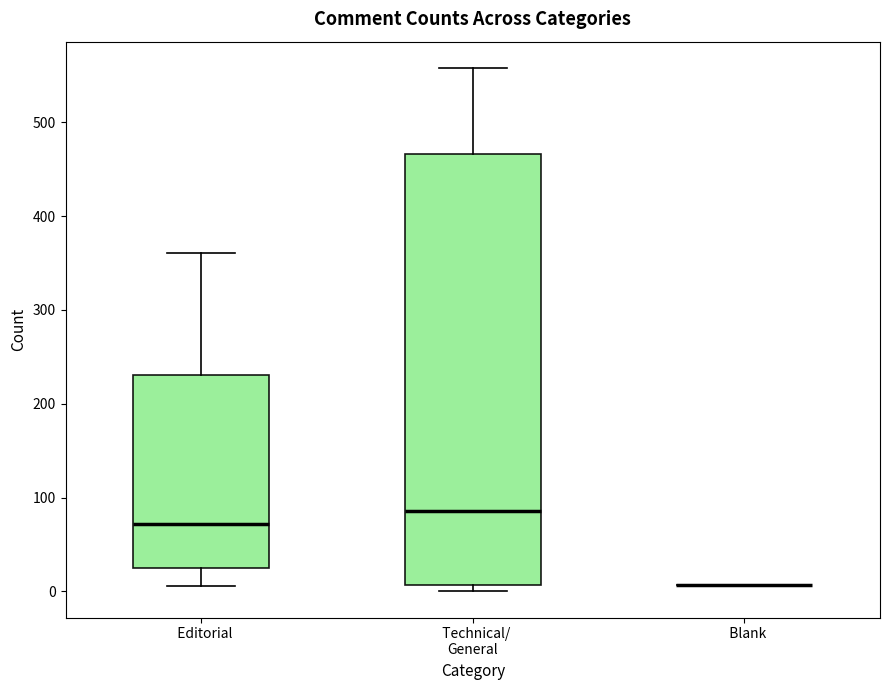

Reading left to right, transcribe this box plot: for each box, give where its median line is, the range the box spans, and where its two whiskers end, as read against the y-axis. The values are not printed on the chart, so give them approximately, as read against the axis.

Editorial: median 70, box 20 to 230, whiskers 10 to 360
Technical/ General: median 90, box 10 to 470, whiskers 0 to 560
Blank: box collapsed to a line at 10, whiskers 10 to 10